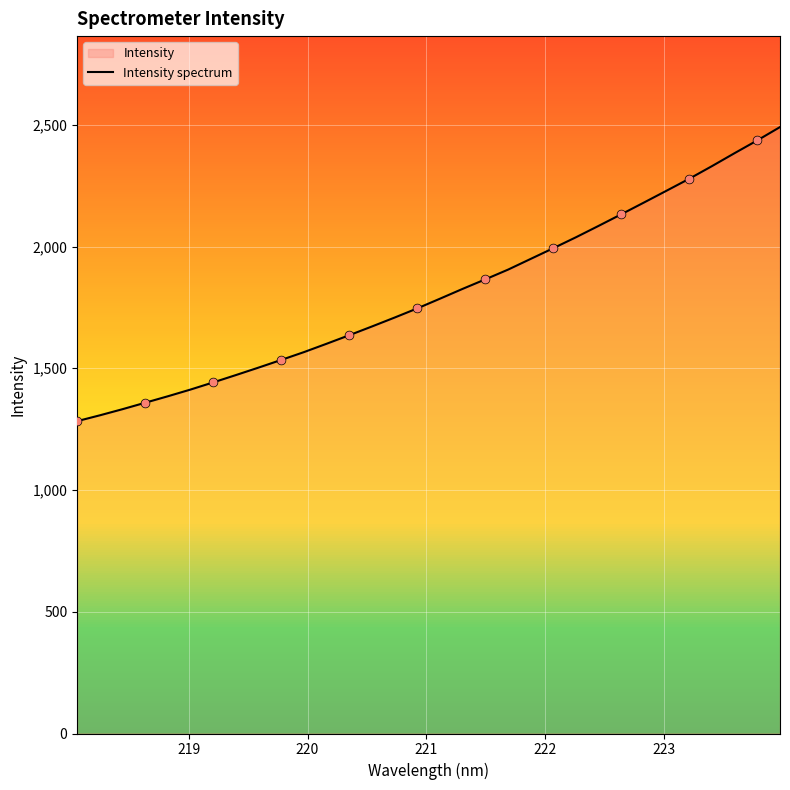

What is the difference between the maximum and minimum values?

1207.7